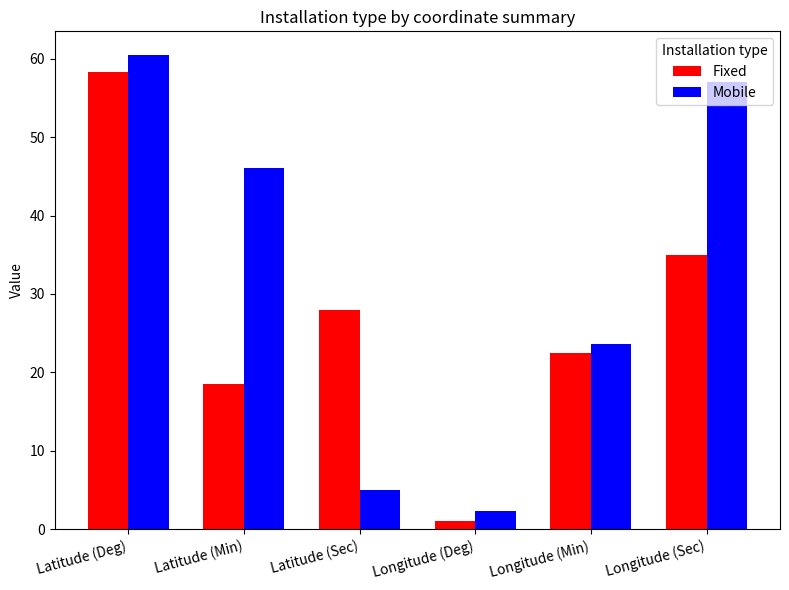

What is the sum of the Mobile values at Latitude (Deg) and Longitude (Min)?

84.0